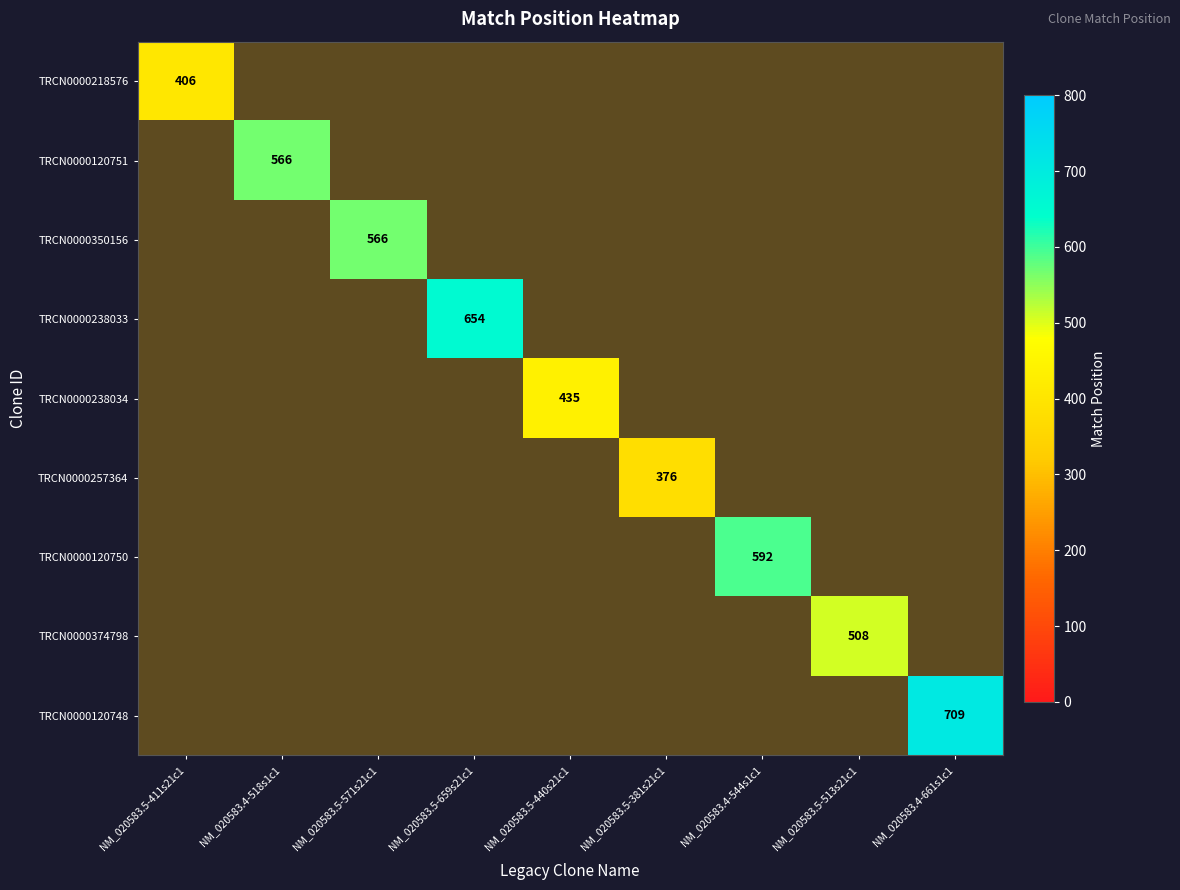

At how many categories does at least one series exceed 396?

8